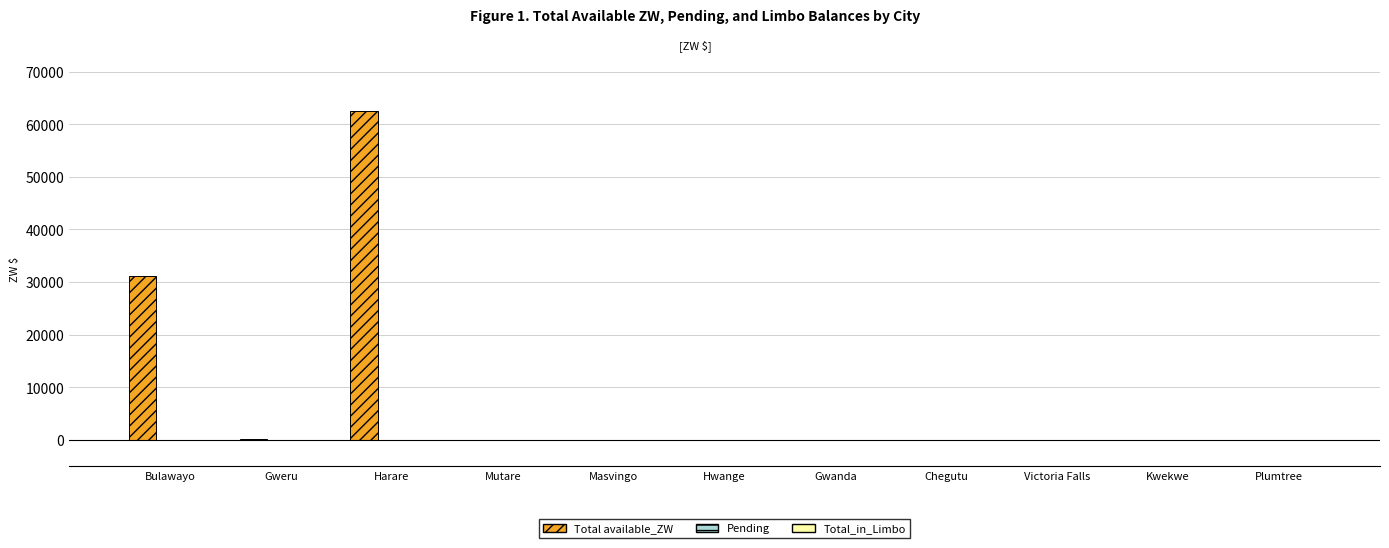

What is the sum of the values at Gwanda and Bulawayo?

31071.3